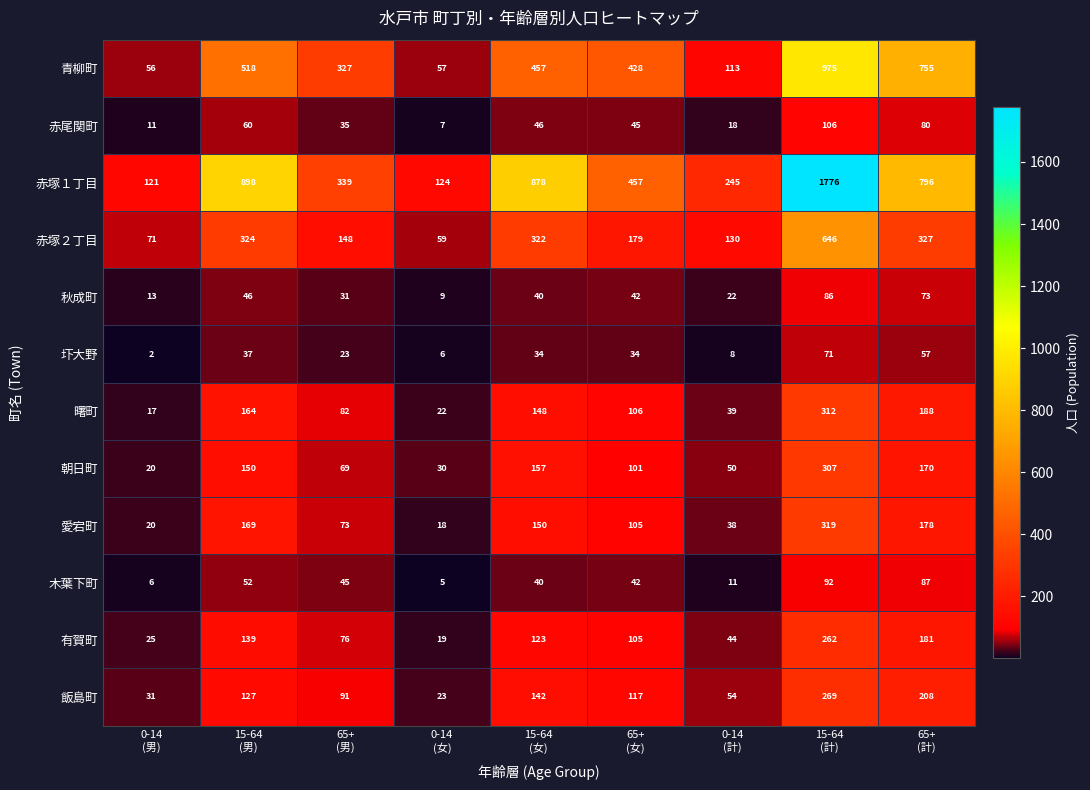

At which category is the sum across all series the highest?

15-64
(計)